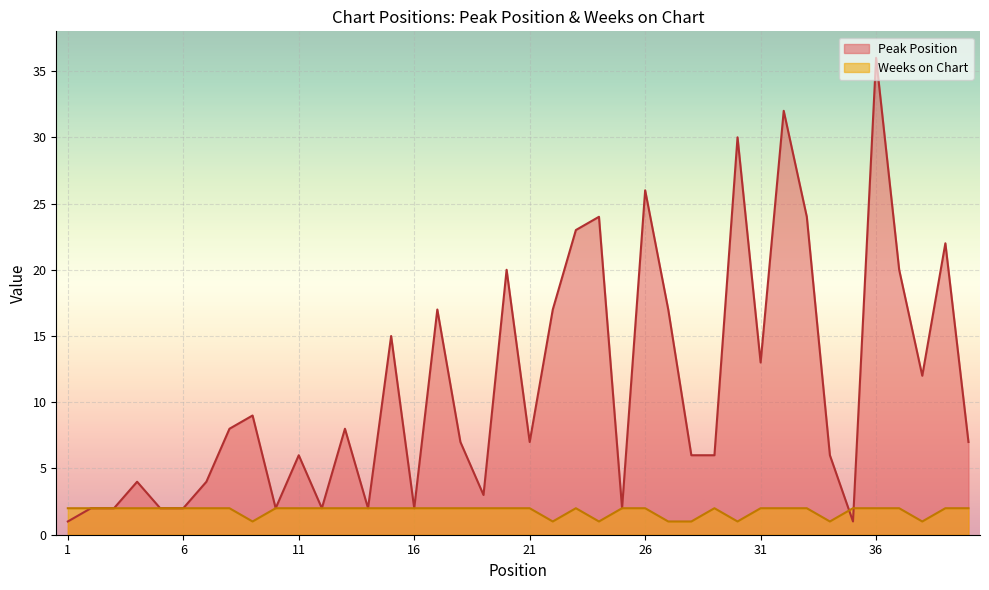

What is the value of the Weeks on Chart point at the 40th from the left?

2